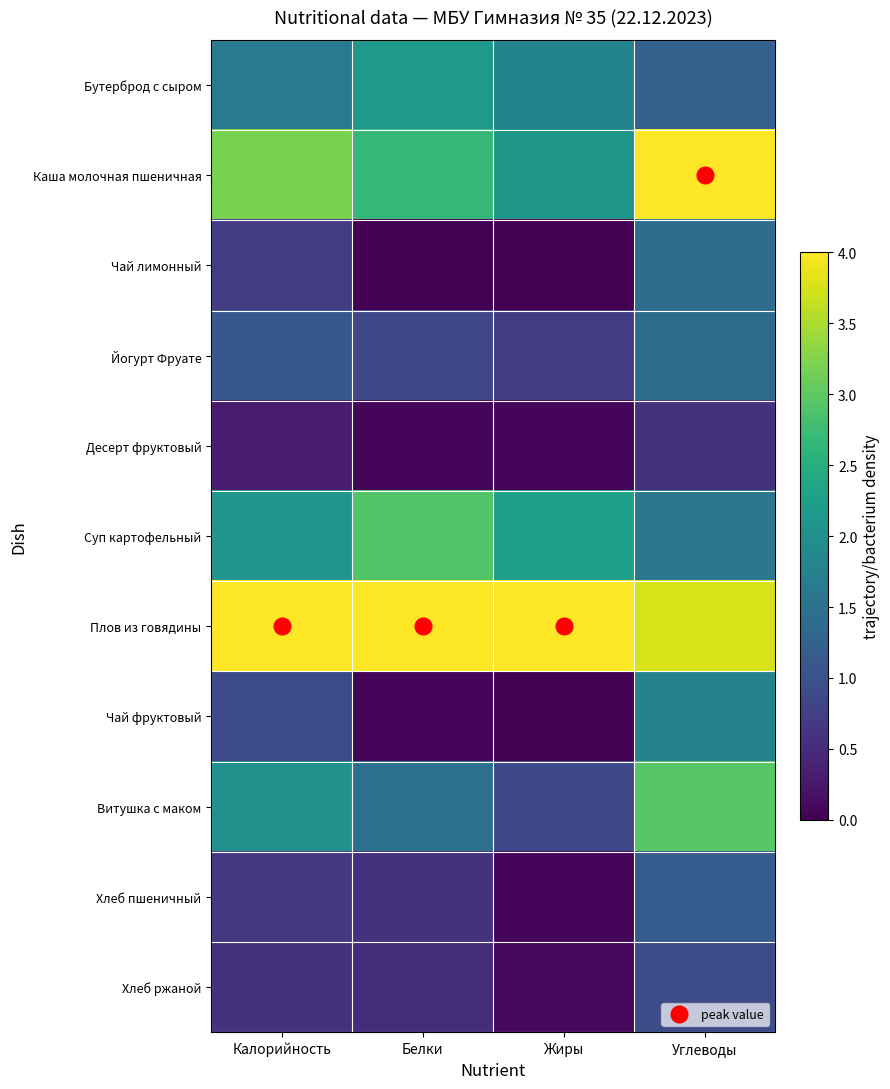

Reading left to right, transcribe all the data shown in this chart.

Бутерброд с сыром: Калорийность=1.6	Белки=2.2	Жиры=1.8	Углеводы=1.2
Каша молочная пшеничная: Калорийность=3.2	Белки=2.7	Жиры=2.1	Углеводы=4.0
Чай лимонный: Калорийность=0.7	Белки=0.0	Жиры=0.0	Углеводы=1.4
Йогурт Фруате: Калорийность=1.1	Белки=0.9	Жиры=0.7	Углеводы=1.4
Десерт фруктовый: Калорийность=0.3	Белки=0.1	Жиры=0.0	Углеводы=0.6
Суп картофельный: Калорийность=2.1	Белки=2.9	Жиры=2.3	Углеводы=1.6
Плов из говядины: Калорийность=4.0	Белки=4.0	Жиры=4.0	Углеводы=3.8
Чай фруктовый: Калорийность=0.9	Белки=0.1	Жиры=0.0	Углеводы=1.8
Витушка с маком: Калорийность=2.0	Белки=1.5	Жиры=0.9	Углеводы=3.0
Хлеб пшеничный: Калорийность=0.7	Белки=0.6	Жиры=0.1	Углеводы=1.2
Хлеб ржаной: Калорийность=0.6	Белки=0.5	Жиры=0.1	Углеводы=0.9